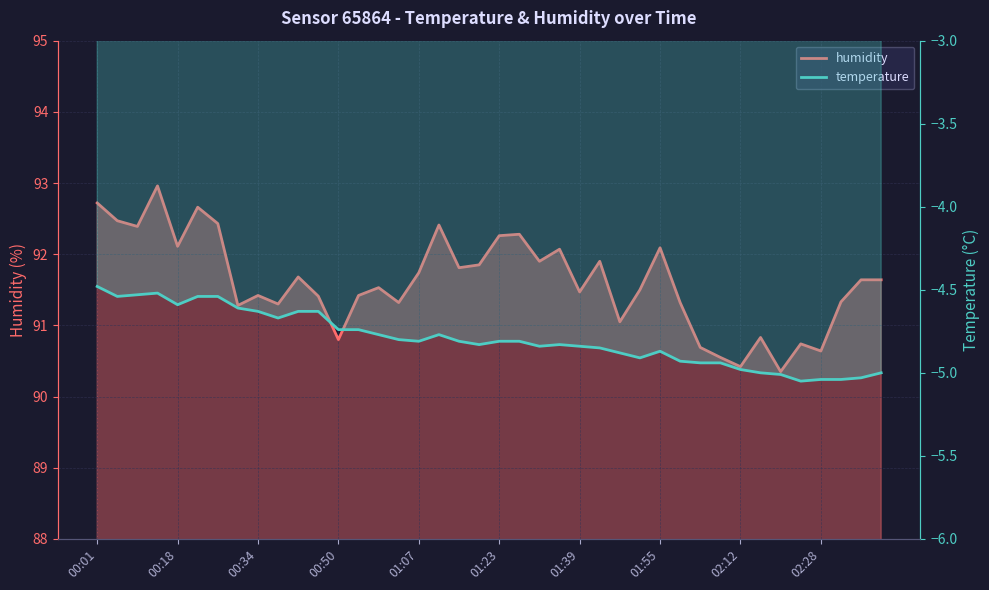

True or false: the data shows 92.5 at 00:06.

True